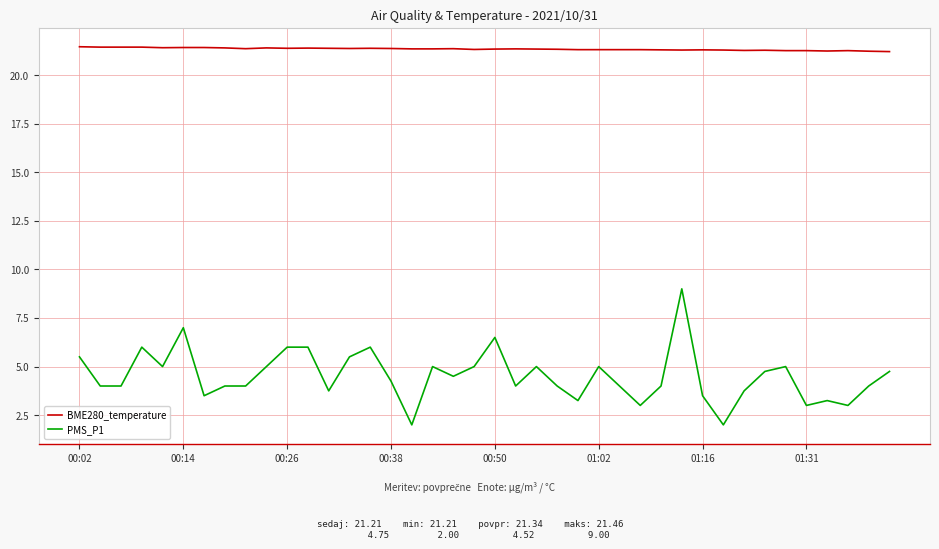

What is the highest value of the PMS_P1 series?

9.0